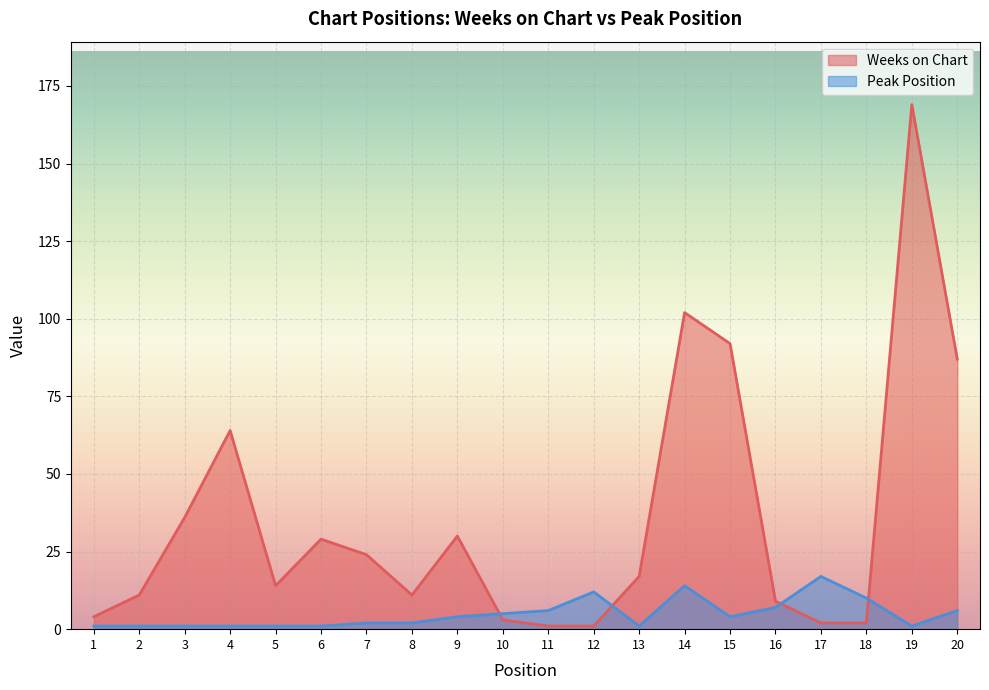

What is the value of the Peak Position point at the 6th from the left?

1